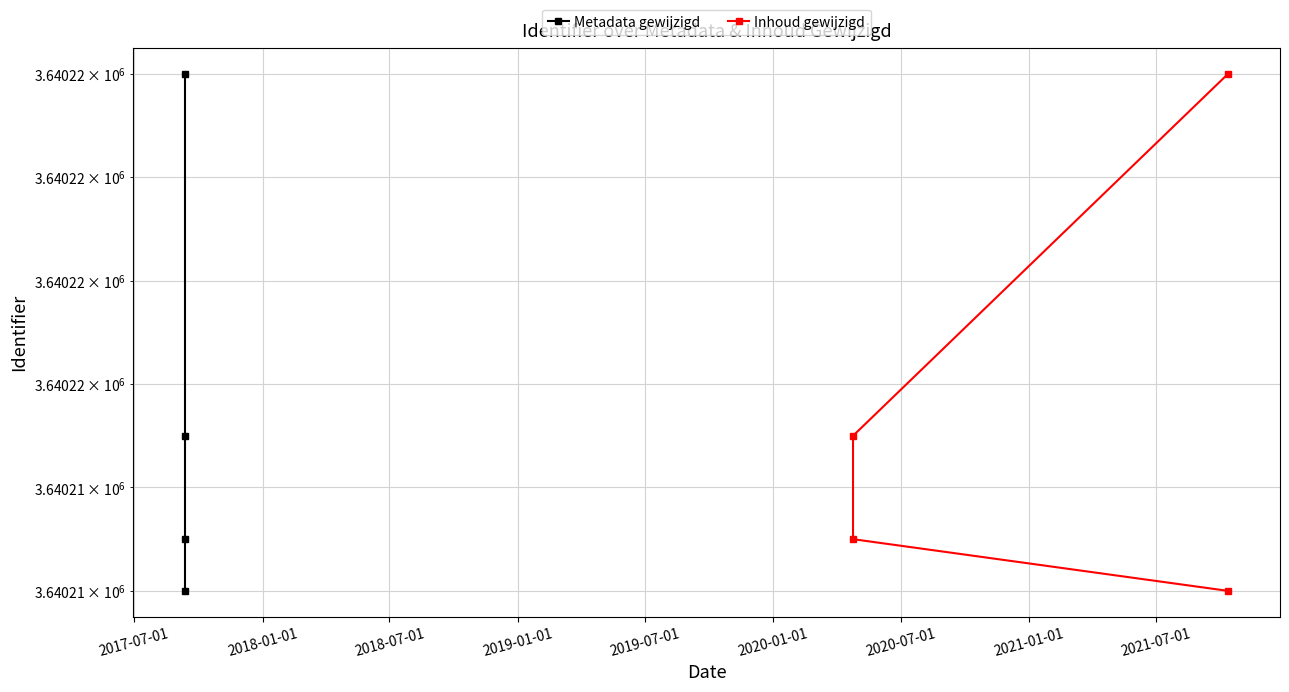

How many lines are shown in the chart?

2